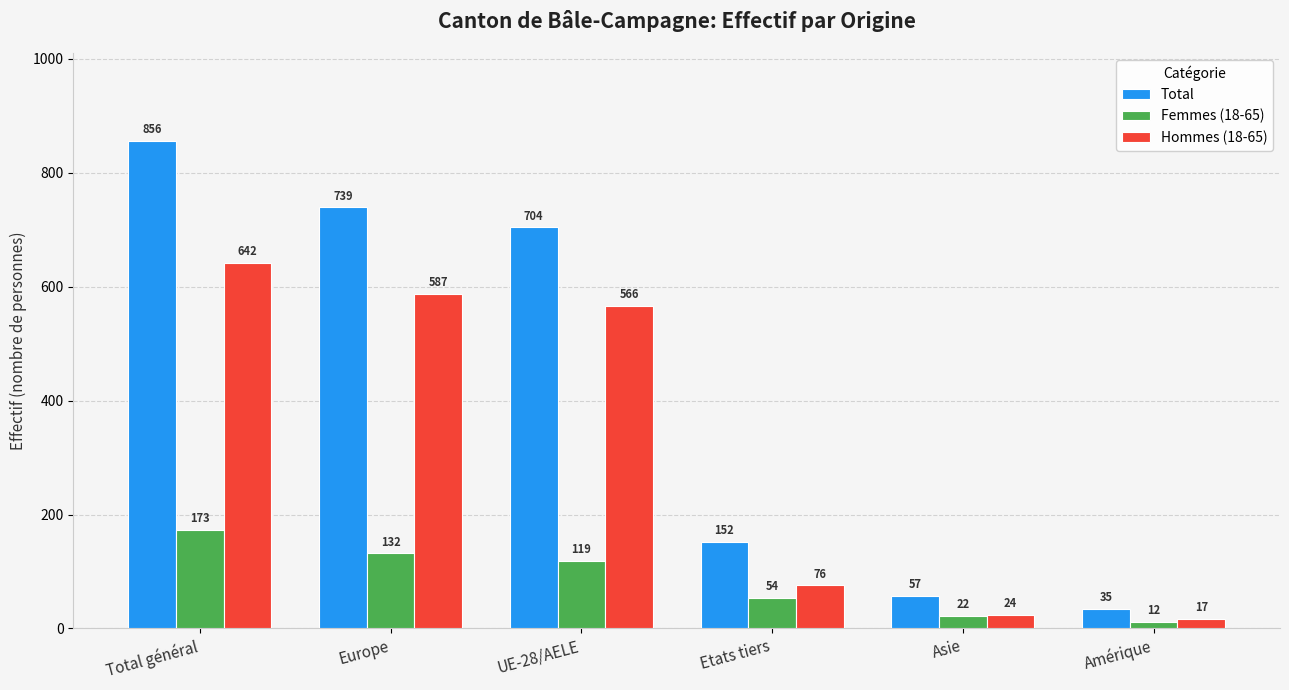

How many bars are there in total?

18